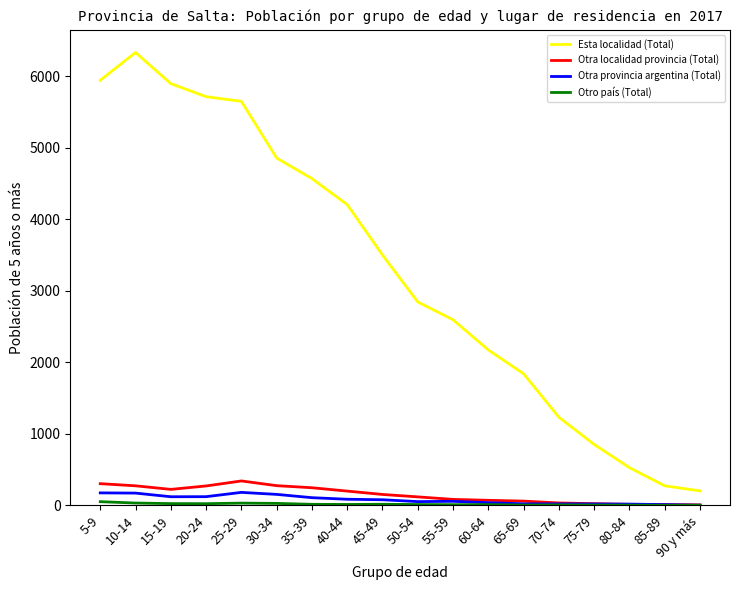

The value of Esta localidad (Total) at 20-24 is 3777. True or false?

False